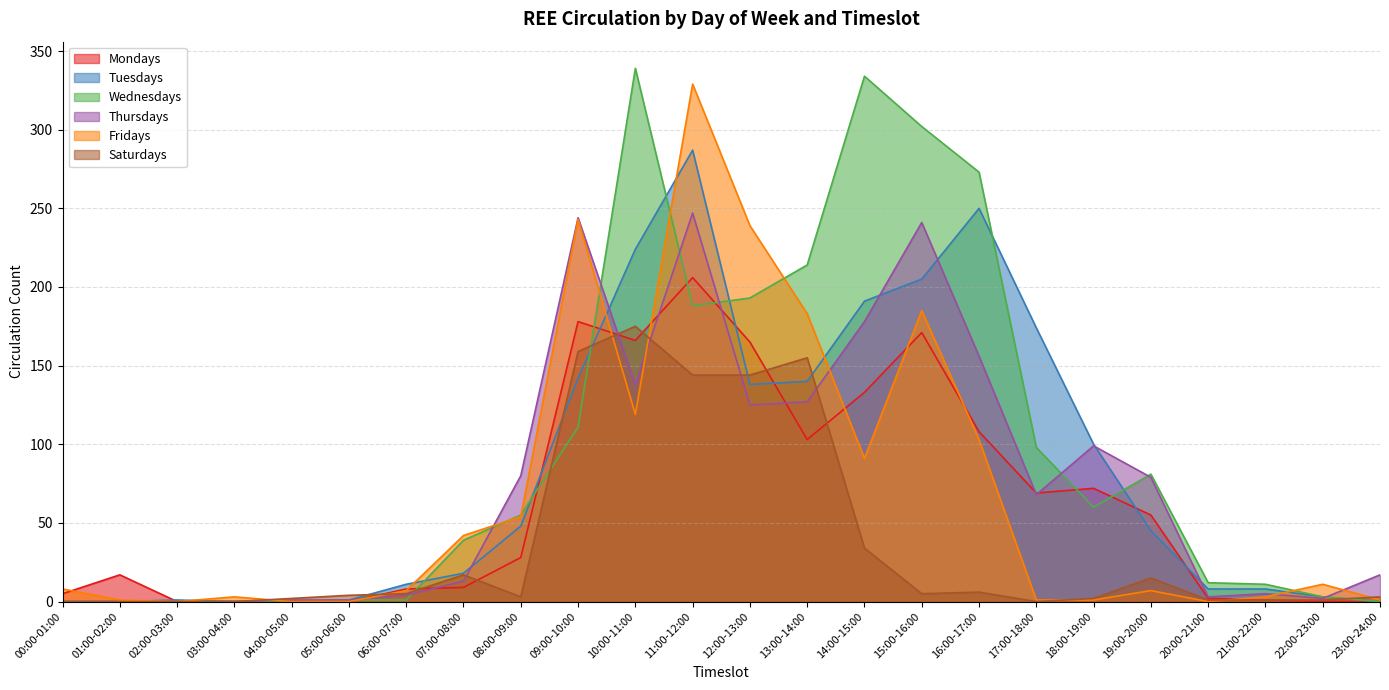

Reading left to right, list all the values displayed in this chart.

Mondays: 00:00-01:00=5	01:00-02:00=17	02:00-03:00=0	03:00-04:00=0	04:00-05:00=0	05:00-06:00=0	06:00-07:00=8	07:00-08:00=9	08:00-09:00=28	09:00-10:00=178	10:00-11:00=166	11:00-12:00=206	12:00-13:00=165	13:00-14:00=103	14:00-15:00=133	15:00-16:00=171	16:00-17:00=108	17:00-18:00=69	18:00-19:00=72	19:00-20:00=55	20:00-21:00=2	21:00-22:00=1	22:00-23:00=0	23:00-24:00=0
Tuesdays: 00:00-01:00=0	01:00-02:00=0	02:00-03:00=1	03:00-04:00=0	04:00-05:00=0	05:00-06:00=1	06:00-07:00=11	07:00-08:00=18	08:00-09:00=48	09:00-10:00=142	10:00-11:00=224	11:00-12:00=287	12:00-13:00=138	13:00-14:00=140	14:00-15:00=191	15:00-16:00=205	16:00-17:00=250	17:00-18:00=174	18:00-19:00=100	19:00-20:00=45	20:00-21:00=8	21:00-22:00=8	22:00-23:00=3	23:00-24:00=0
Wednesdays: 00:00-01:00=0	01:00-02:00=0	02:00-03:00=0	03:00-04:00=0	04:00-05:00=0	05:00-06:00=1	06:00-07:00=1	07:00-08:00=39	08:00-09:00=55	09:00-10:00=111	10:00-11:00=339	11:00-12:00=188	12:00-13:00=193	13:00-14:00=214	14:00-15:00=334	15:00-16:00=302	16:00-17:00=273	17:00-18:00=98	18:00-19:00=60	19:00-20:00=81	20:00-21:00=12	21:00-22:00=11	22:00-23:00=3	23:00-24:00=0
Thursdays: 00:00-01:00=0	01:00-02:00=0	02:00-03:00=0	03:00-04:00=0	04:00-05:00=1	05:00-06:00=1	06:00-07:00=4	07:00-08:00=13	08:00-09:00=80	09:00-10:00=244	10:00-11:00=138	11:00-12:00=247	12:00-13:00=125	13:00-14:00=127	14:00-15:00=178	15:00-16:00=241	16:00-17:00=156	17:00-18:00=68	18:00-19:00=99	19:00-20:00=79	20:00-21:00=3	21:00-22:00=5	22:00-23:00=2	23:00-24:00=17
Fridays: 00:00-01:00=8	01:00-02:00=1	02:00-03:00=0	03:00-04:00=3	04:00-05:00=0	05:00-06:00=0	06:00-07:00=7	07:00-08:00=42	08:00-09:00=54	09:00-10:00=243	10:00-11:00=119	11:00-12:00=329	12:00-13:00=239	13:00-14:00=183	14:00-15:00=91	15:00-16:00=185	16:00-17:00=103	17:00-18:00=1	18:00-19:00=1	19:00-20:00=7	20:00-21:00=0	21:00-22:00=3	22:00-23:00=11	23:00-24:00=1
Saturdays: 00:00-01:00=0	01:00-02:00=0	02:00-03:00=0	03:00-04:00=0	04:00-05:00=2	05:00-06:00=4	06:00-07:00=5	07:00-08:00=17	08:00-09:00=3	09:00-10:00=159	10:00-11:00=175	11:00-12:00=144	12:00-13:00=144	13:00-14:00=155	14:00-15:00=34	15:00-16:00=5	16:00-17:00=6	17:00-18:00=0	18:00-19:00=2	19:00-20:00=15	20:00-21:00=1	21:00-22:00=1	22:00-23:00=1	23:00-24:00=3